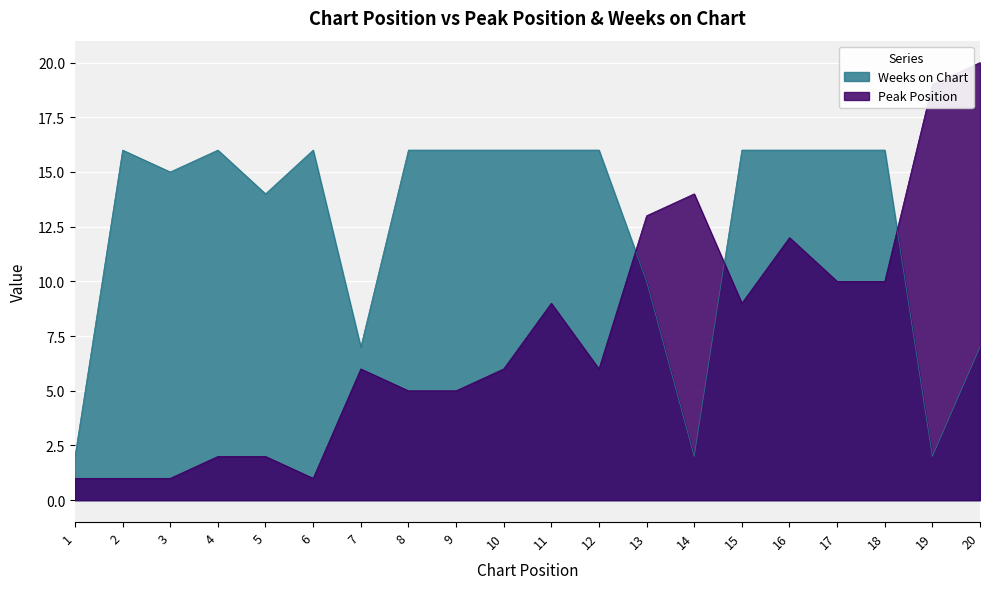

At 16, list the series in order from smallest to largest.

Peak Position, Weeks on Chart